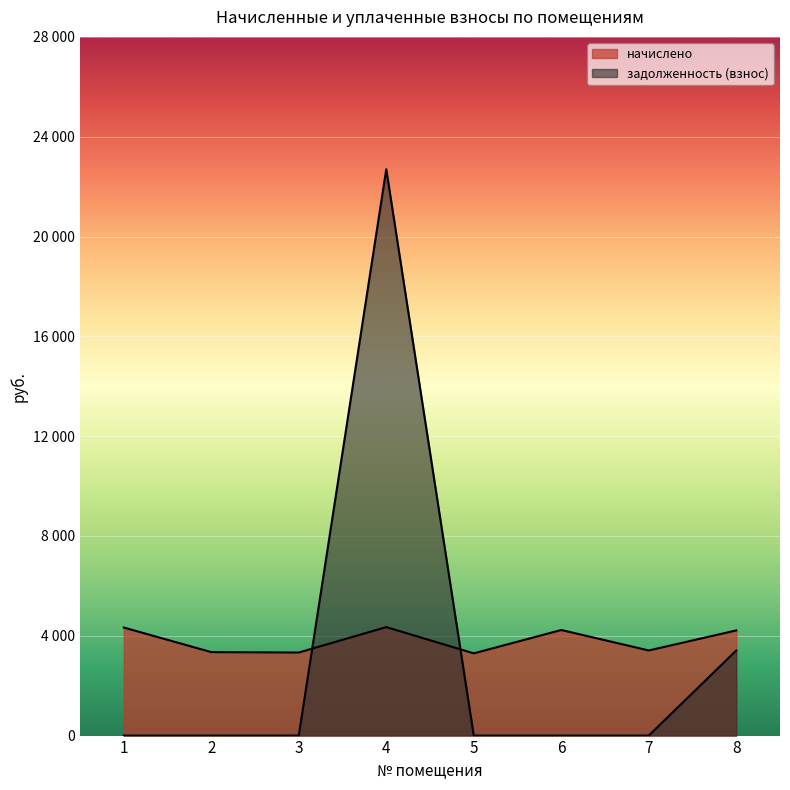

How many lines are shown in the chart?

2